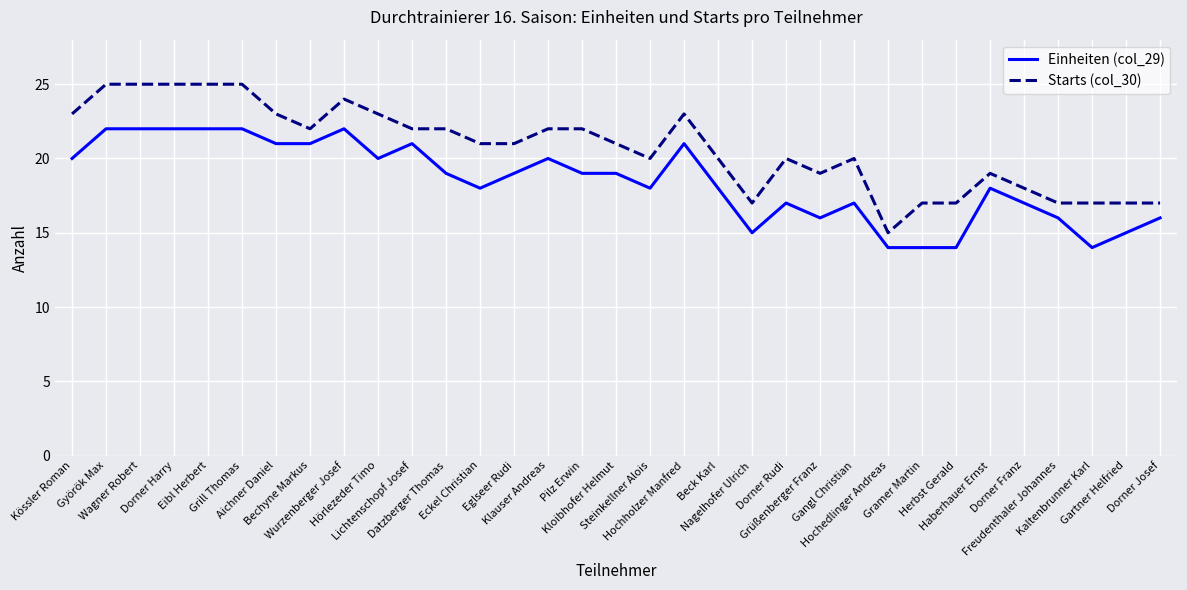

Rank the series by their average value, from highest to lowest.

Starts (col_30), Einheiten (col_29)